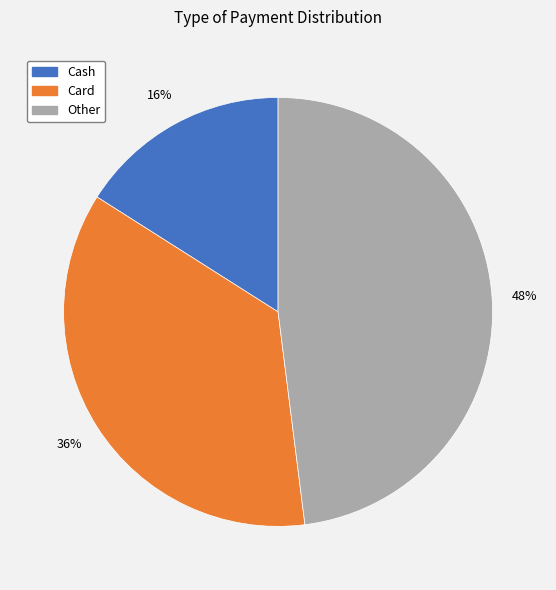

Is there a majority slice in this chart?

No